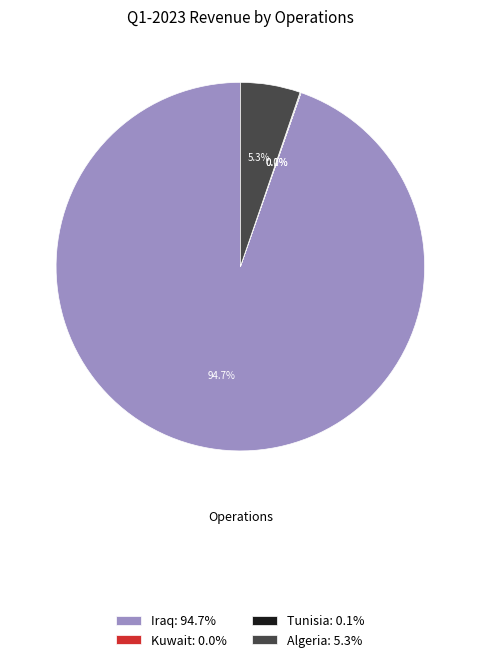

Does Iraq: 94.7% represent more than half of the total?

Yes